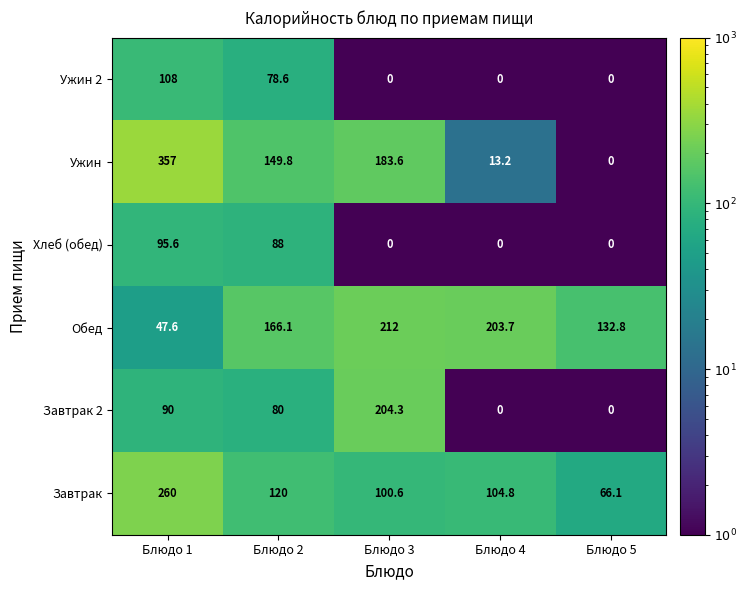

Rank the series by their maximum value, from highest to lowest.

Ужин, Завтрак, Обед, Завтрак 2, Ужин 2, Хлеб (обед)